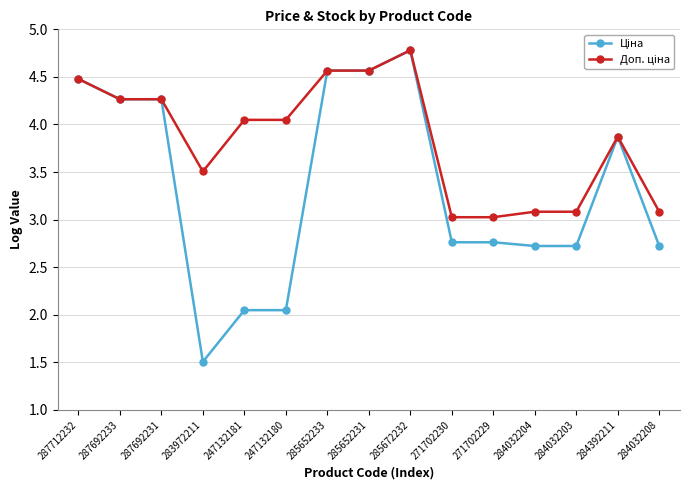

At which category is the sum across all series the highest?

285672232